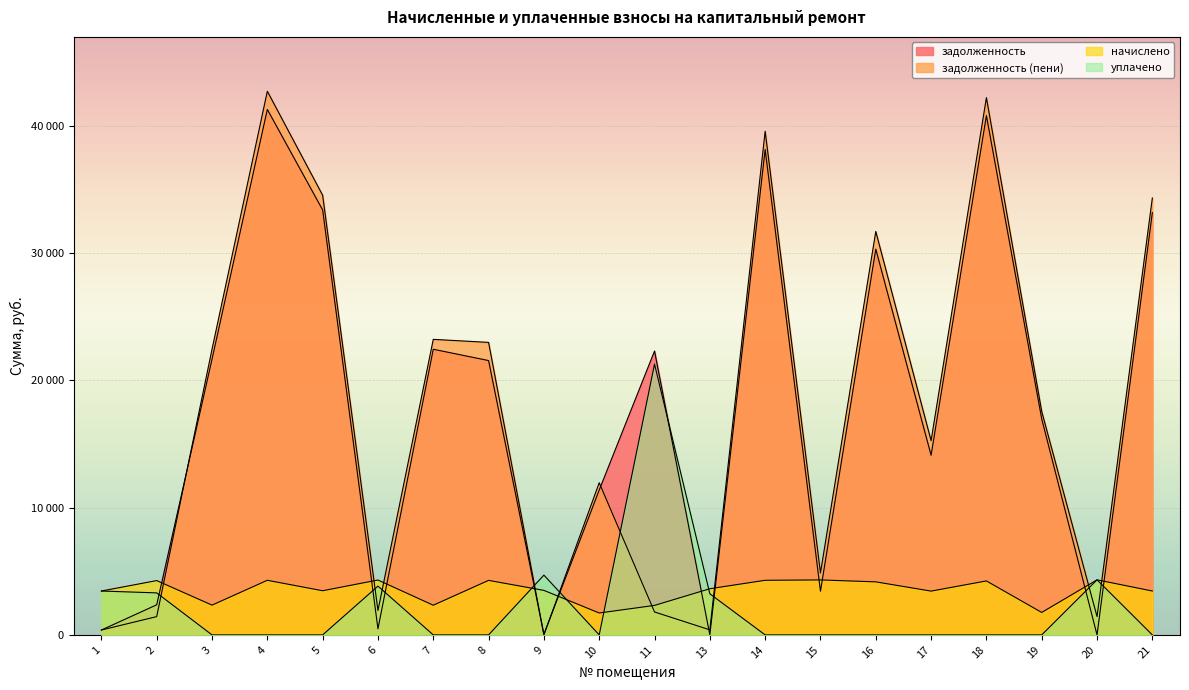

Is it true that задолженность equals 38152.0 at 14?

True